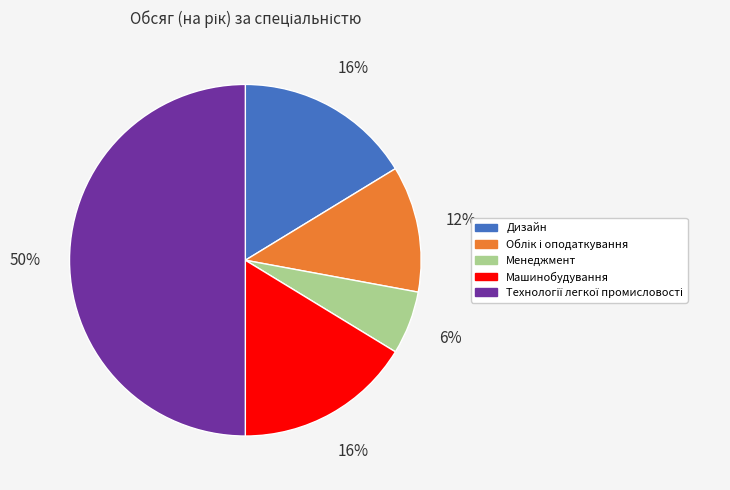

What percentage is the Машинобудування slice, to the nearest percent?

16%